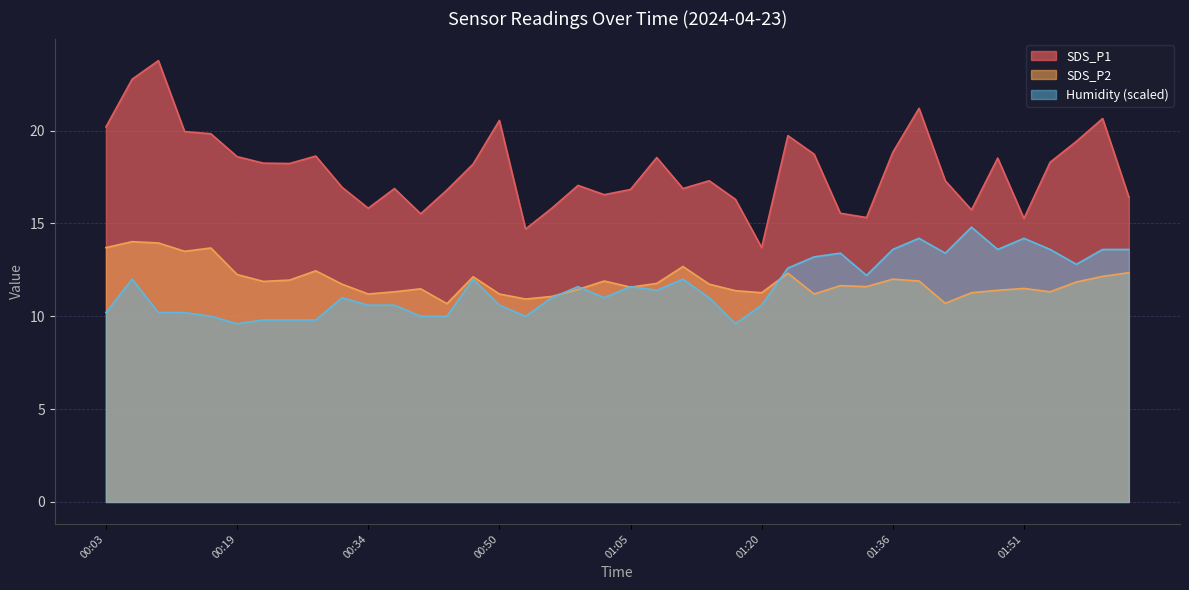

Which series changed the most between 01:14 and 01:57?

SDS_P1